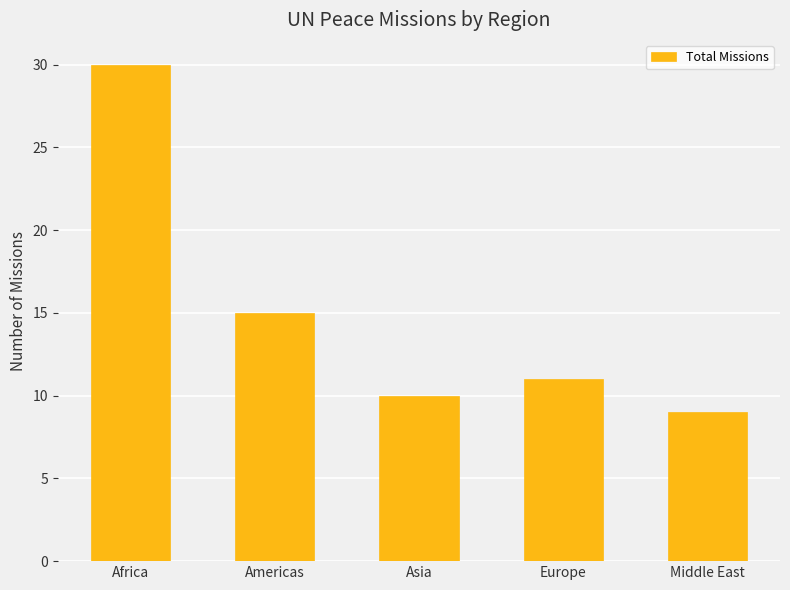

Is it true that the value at Middle East is 9?

True